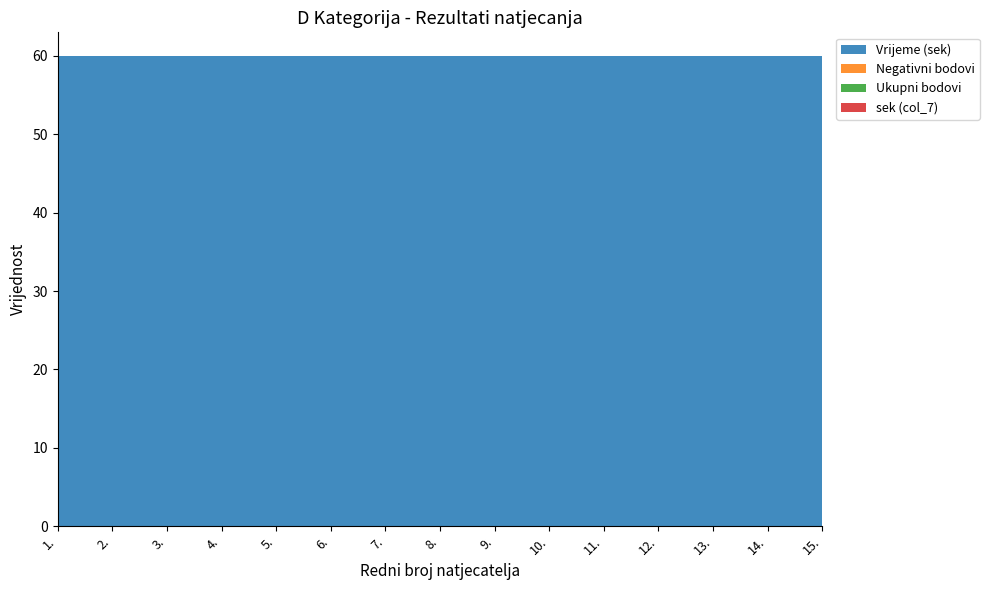

Reading left to right, extract all data points from this chart.

Vrijeme (sek): 60	60	60	60	60	60	60	60	60	60	60	60	60	60	60
Negativni bodovi: 0	0	0	0	0	0	0	0	0	0	0	0	0	0	0
Ukupni bodovi: 0	0	0	0	0	0	0	0	0	0	0	0	0	0	0
sek (col_7): 0	0	0	0	0	0	0	0	0	0	0	0	0	0	0